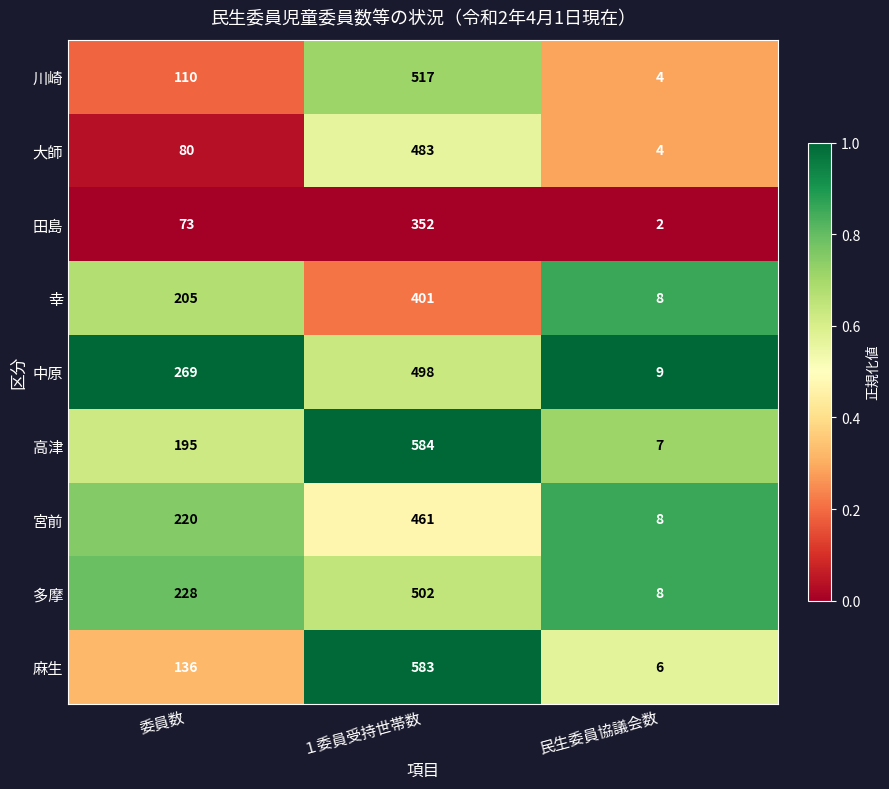

At which category is the sum across all series the highest?

１委員受持世帯数